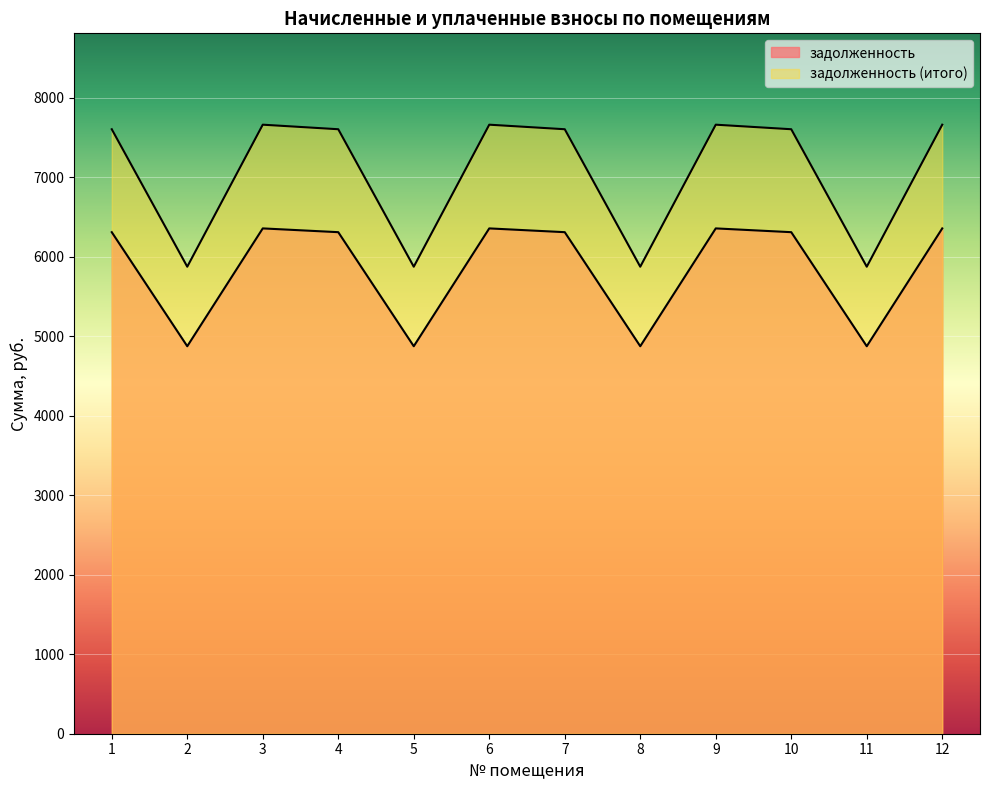

Reading right to left, transcribe all the data shown in this chart.

задолженность: 12=6356.2	11=4874.0	10=6308.7	9=6356.2	8=4874.0	7=6308.7	6=6356.2	5=4874.0	4=6308.7	3=6356.2	2=4874.0	1=6308.7
задолженность (итого): 12=7660.7	11=5874.4	10=7603.5	9=7660.7	8=5874.4	7=7603.5	6=7660.7	5=5874.4	4=7603.5	3=7660.7	2=5874.4	1=7603.5